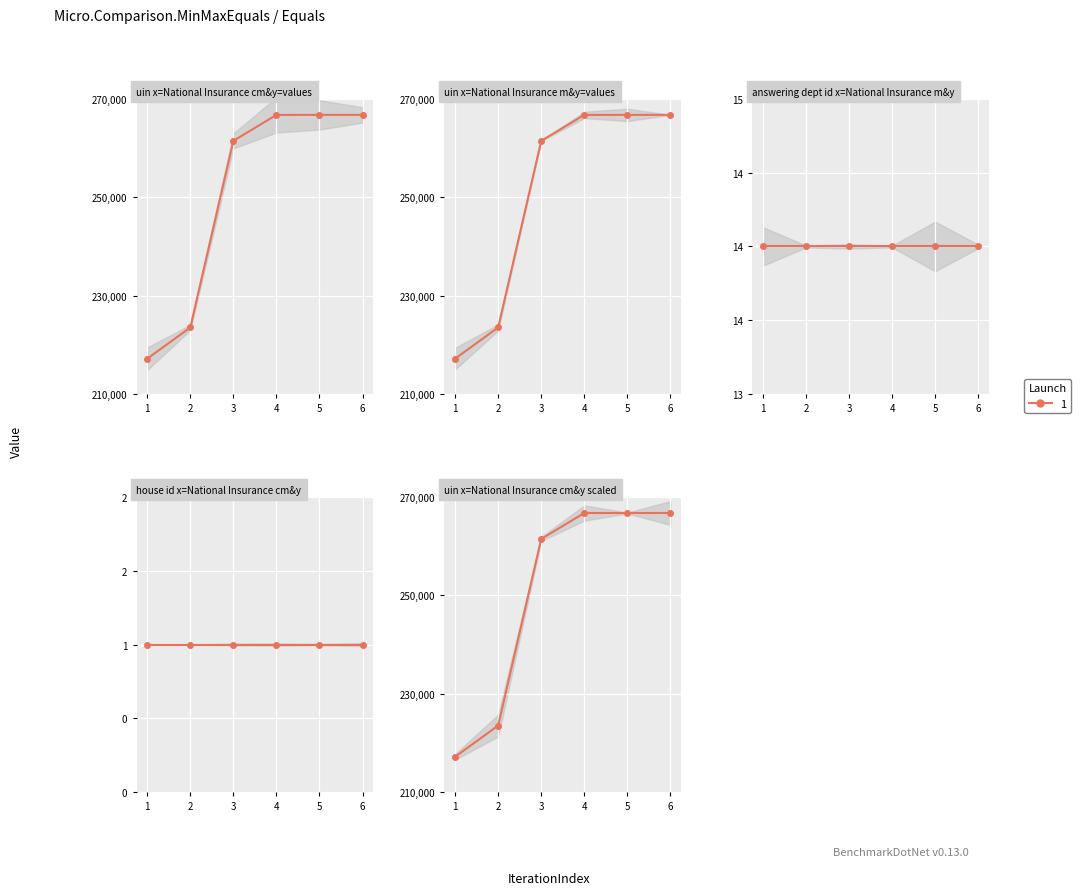

What is the sum of all answering dept id values?

84